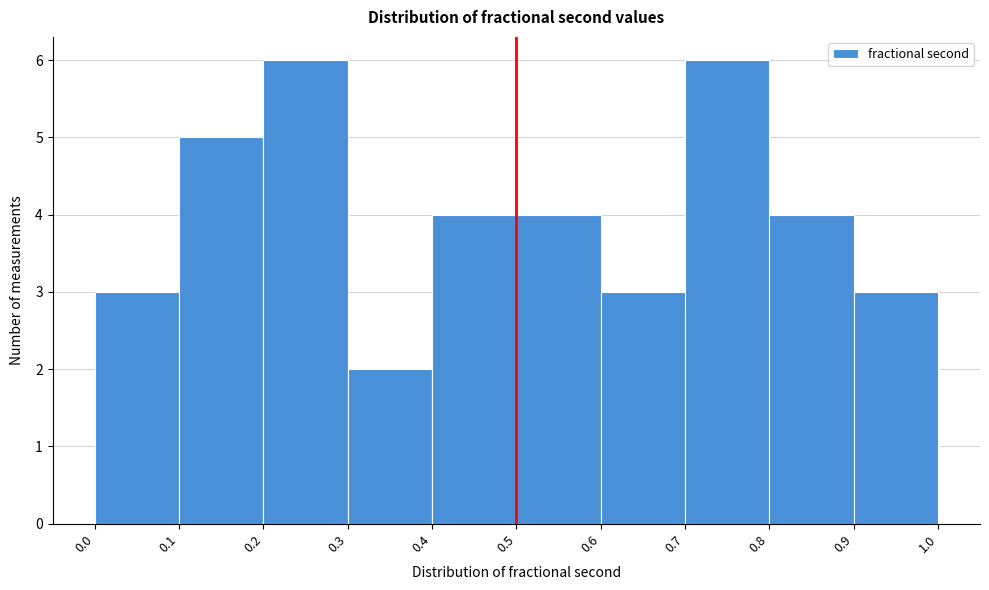

Reading left to right, list every bar in this chart as the range it spans on the x-axis followed by its height. The values are not printed on the chart, so give them approximately, as read against the axis.

0.0 to 0.1: 3
0.1 to 0.2: 5
0.2 to 0.3: 6
0.3 to 0.4: 2
0.4 to 0.5: 4
0.5 to 0.6: 4
0.6 to 0.7: 3
0.7 to 0.8: 6
0.8 to 0.9: 4
0.9 to 1.0: 3